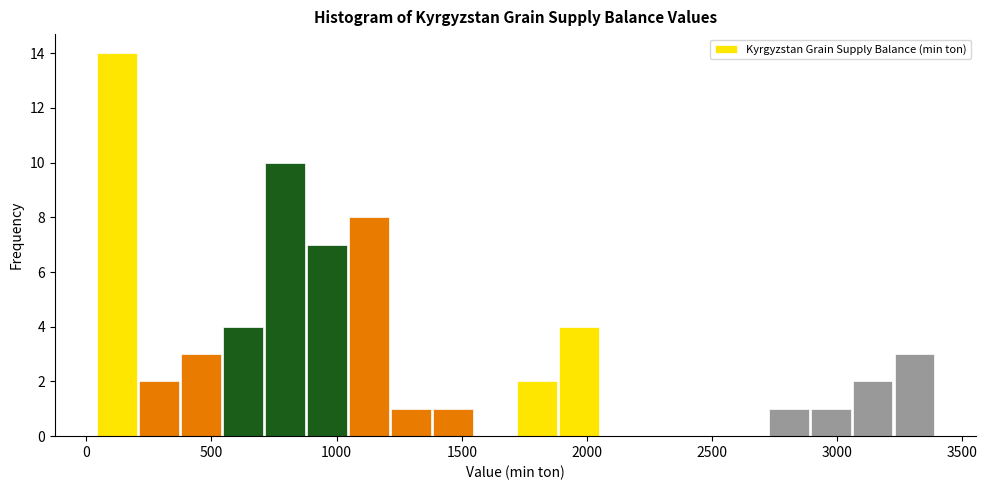

Around what value on the x-axis is the tallest bar? Give the approximate position of its centre, as read against the axis.

100